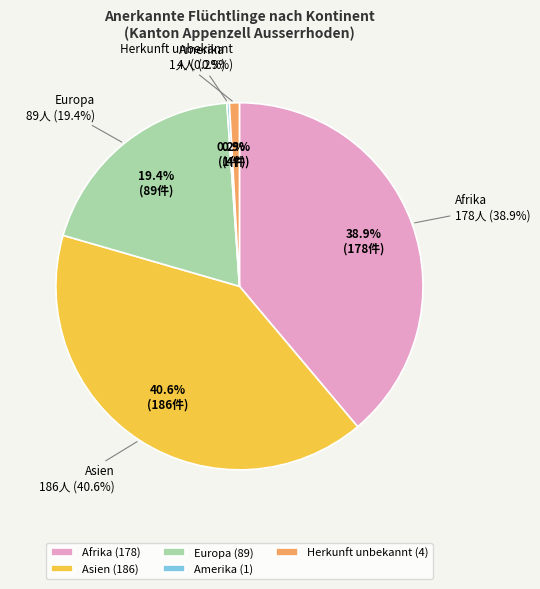

Between Amerika and Asien, which is larger?

Asien